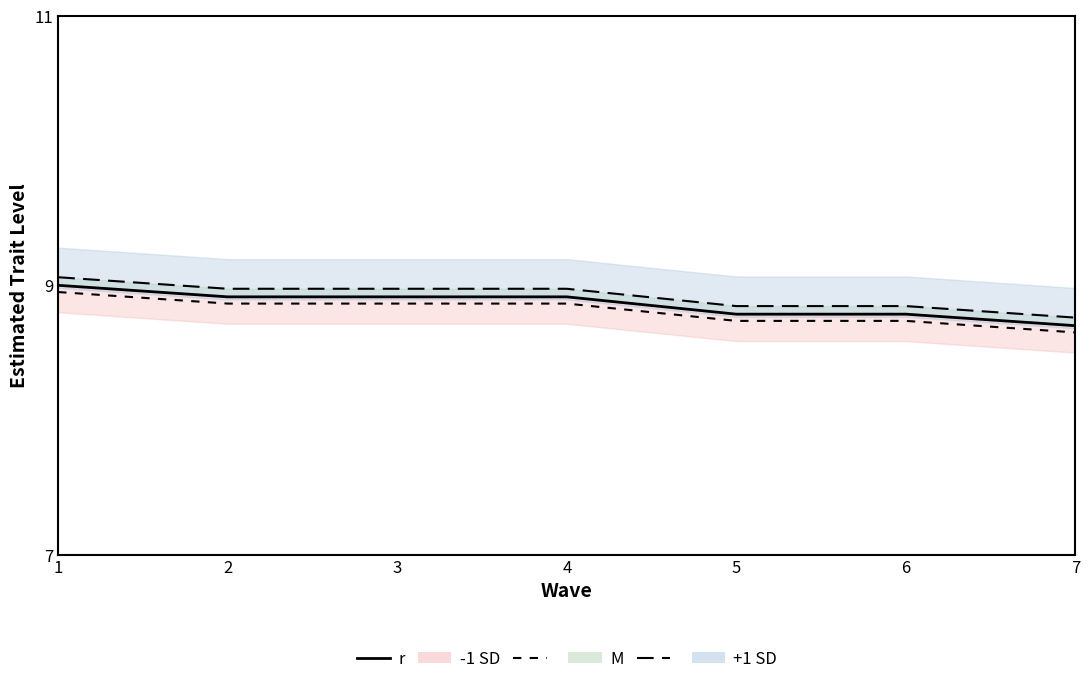

What is the difference between the second highest and second lowest values in the -1 SD line series?

0.1